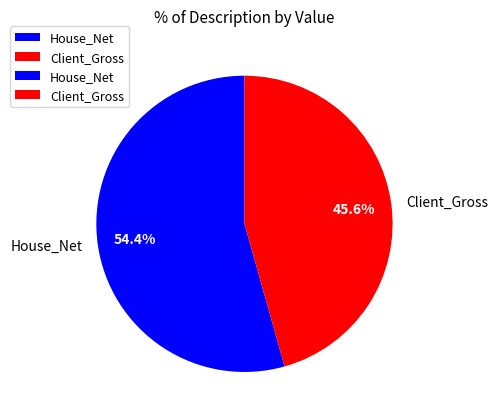

Is Client_Gross the majority of the pie?

No